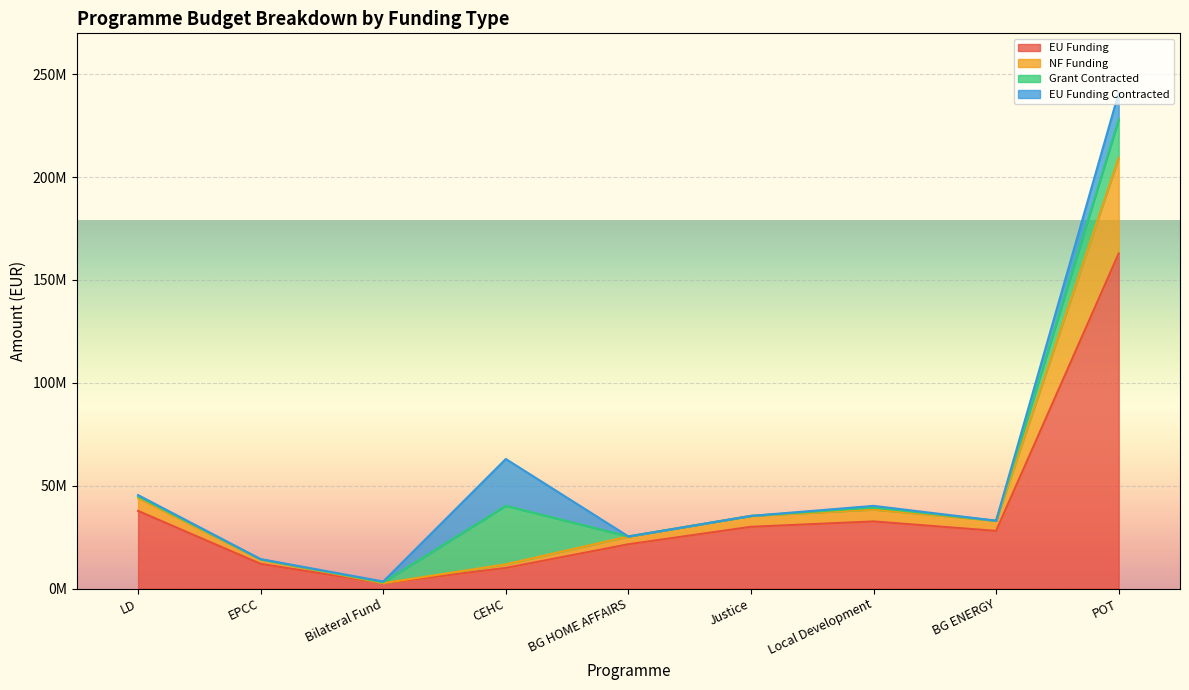

Does the chart display data point markers on the line(s)?

No